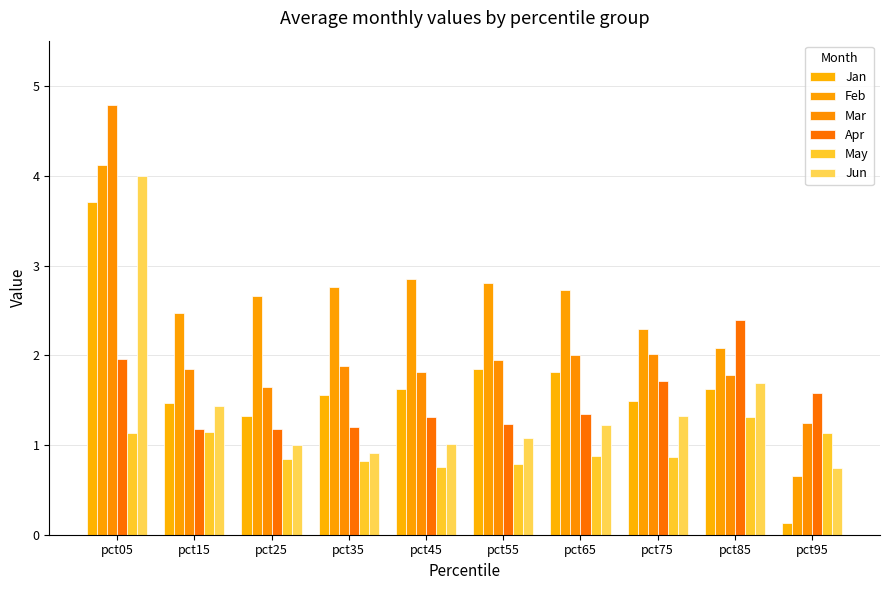

The value of Apr at pct45 is 0.3. True or false?

False